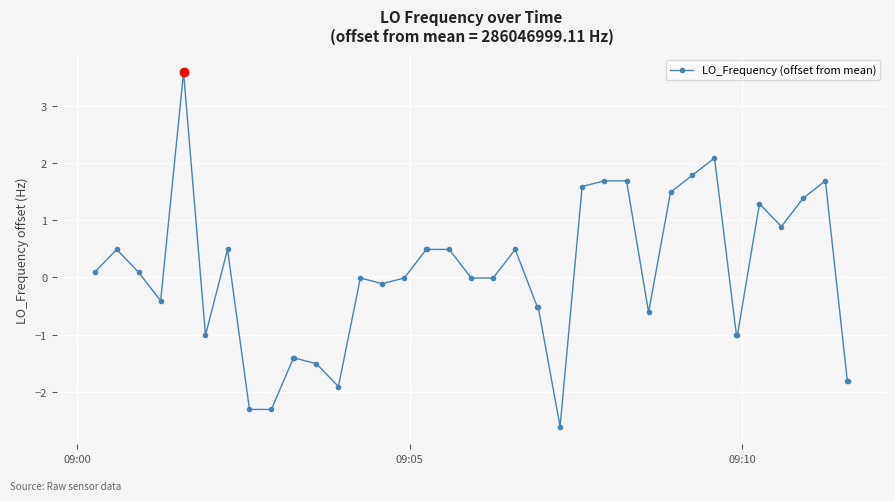

What is the greatest value displayed?

3.6